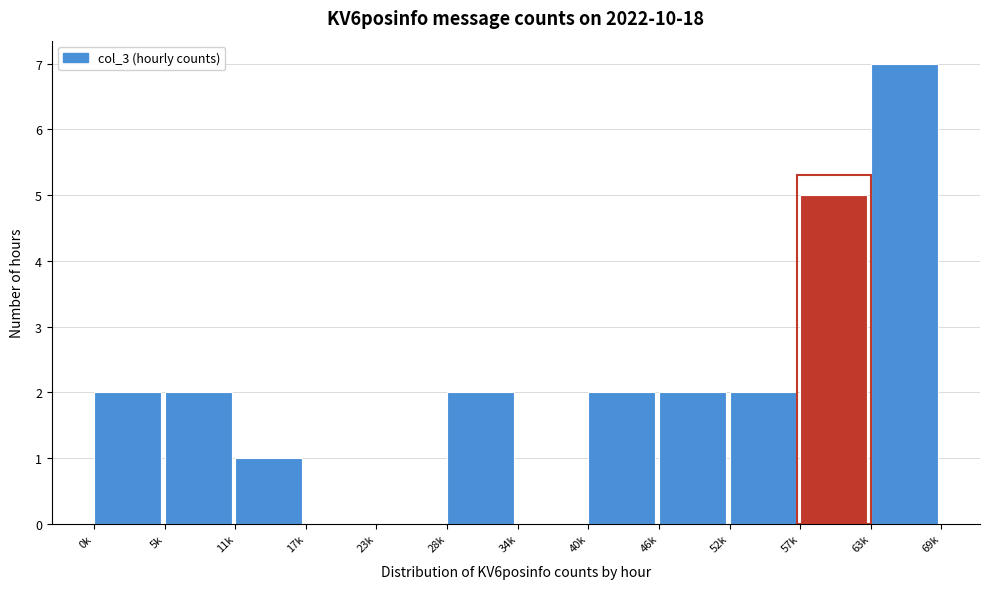

Reading left to right, extract all data points from this chart.

0k=2	5k=2	11k=1	17k=0	23k=0	28k=2	34k=0	40k=2	46k=2	52k=2	57k=5	63k=7